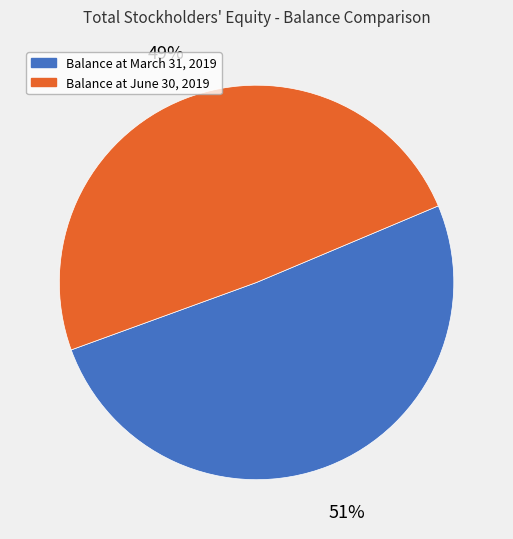

Which slice is the largest?

Balance at March 31, 2019